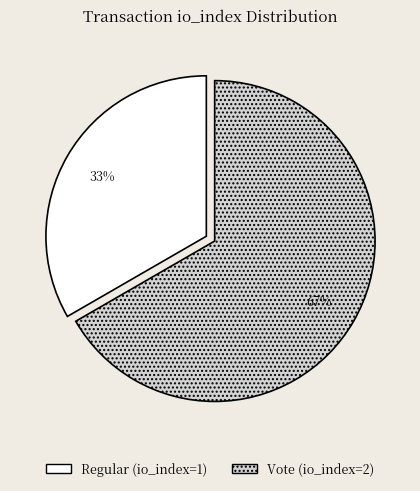

Is the sum of Vote (io_index=2) and Regular (io_index=1) greater than half?

Yes